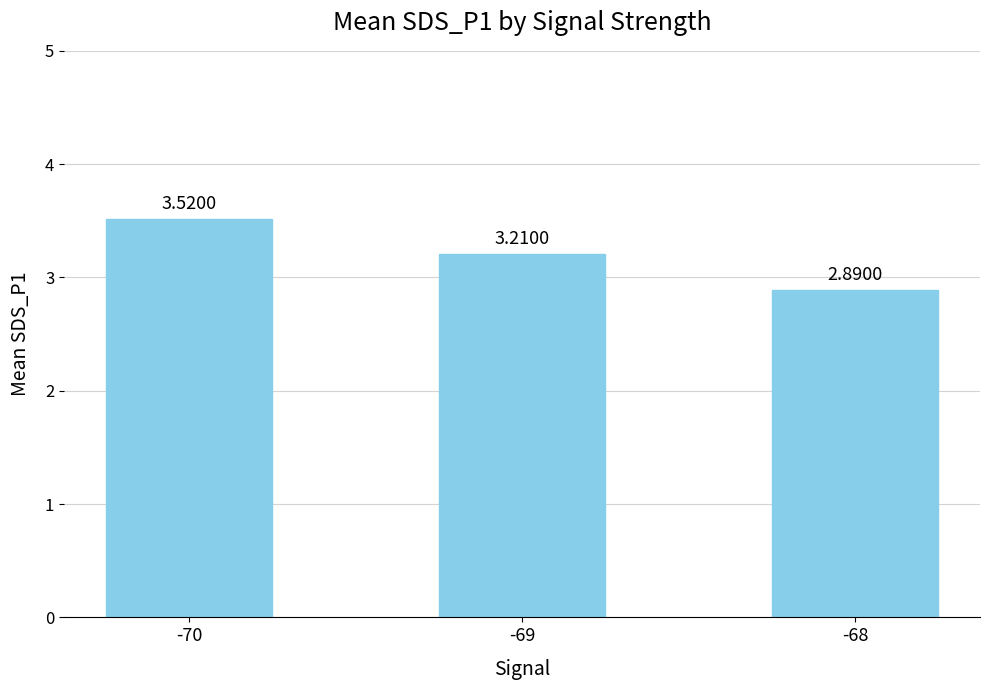

Count the number of categories in the chart.

3